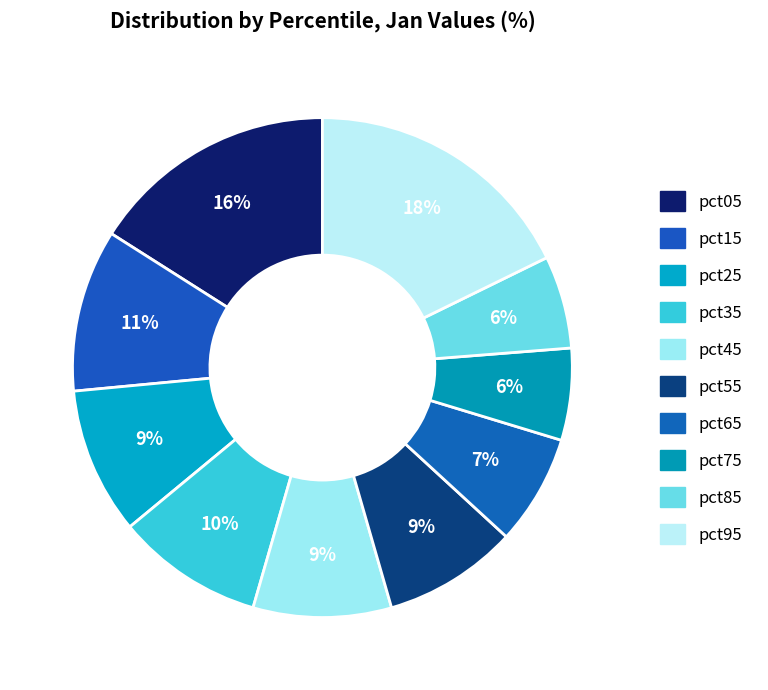

To the nearest percent, what is the combined percentage of pct95 and pct25?

27%